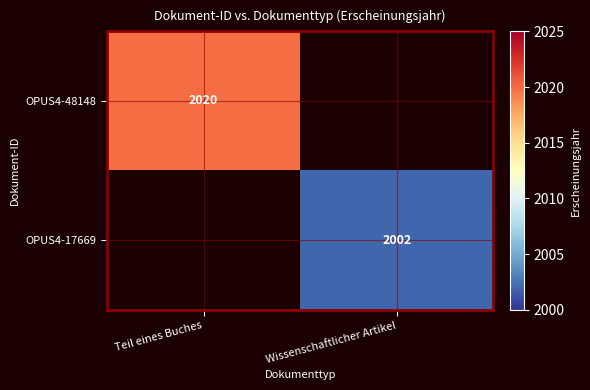

True or false: OPUS4-17669 has a value of 2798 at Wissenschaftlicher Artikel.

False